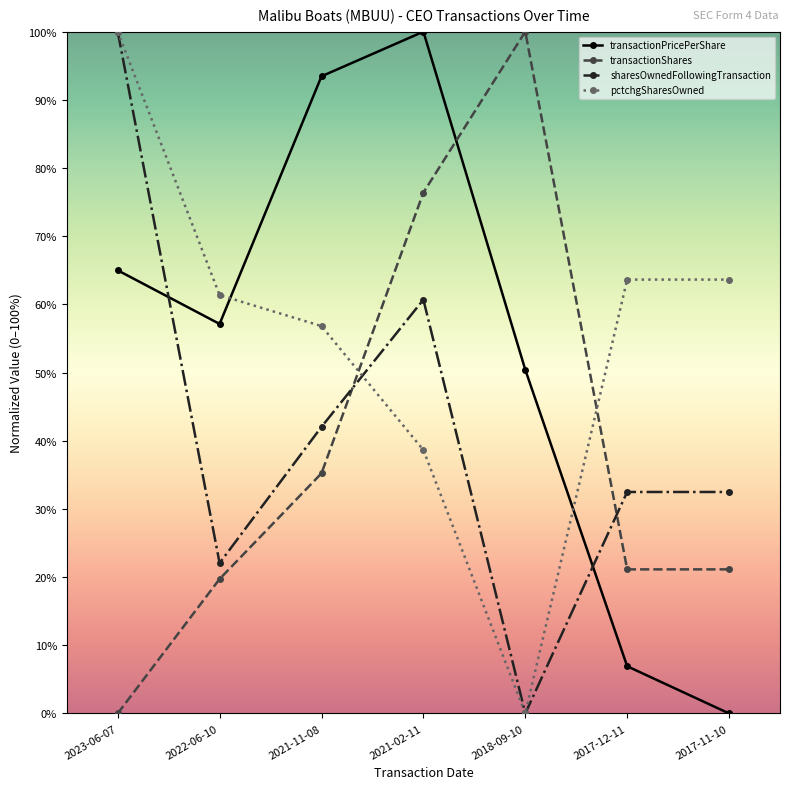

How many categories are shown in the chart?

7